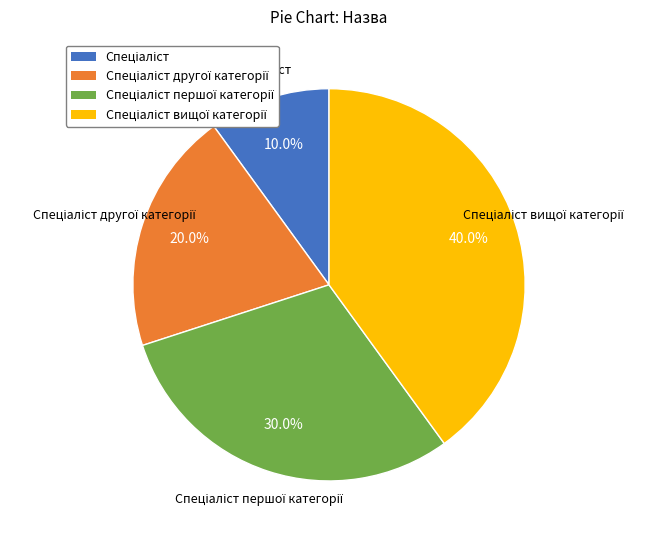

Does any single category account for the majority?

No